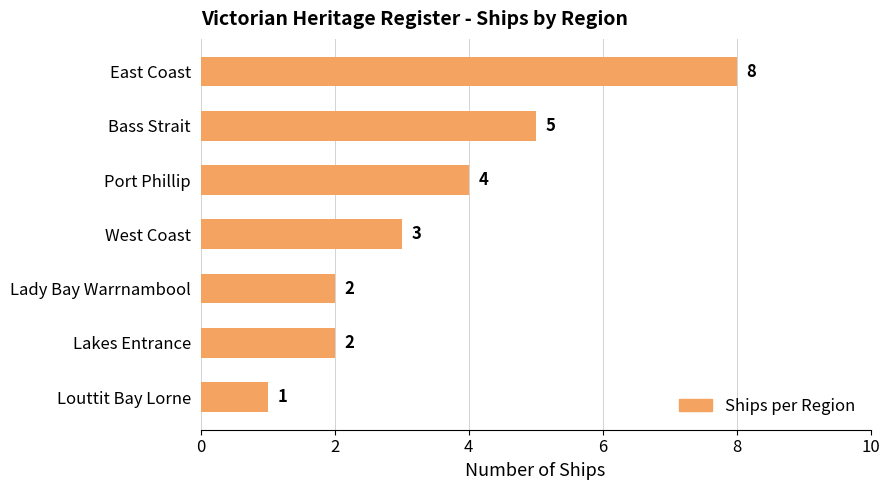

True or false: the data shows 1 at Lady Bay Warrnambool.

False